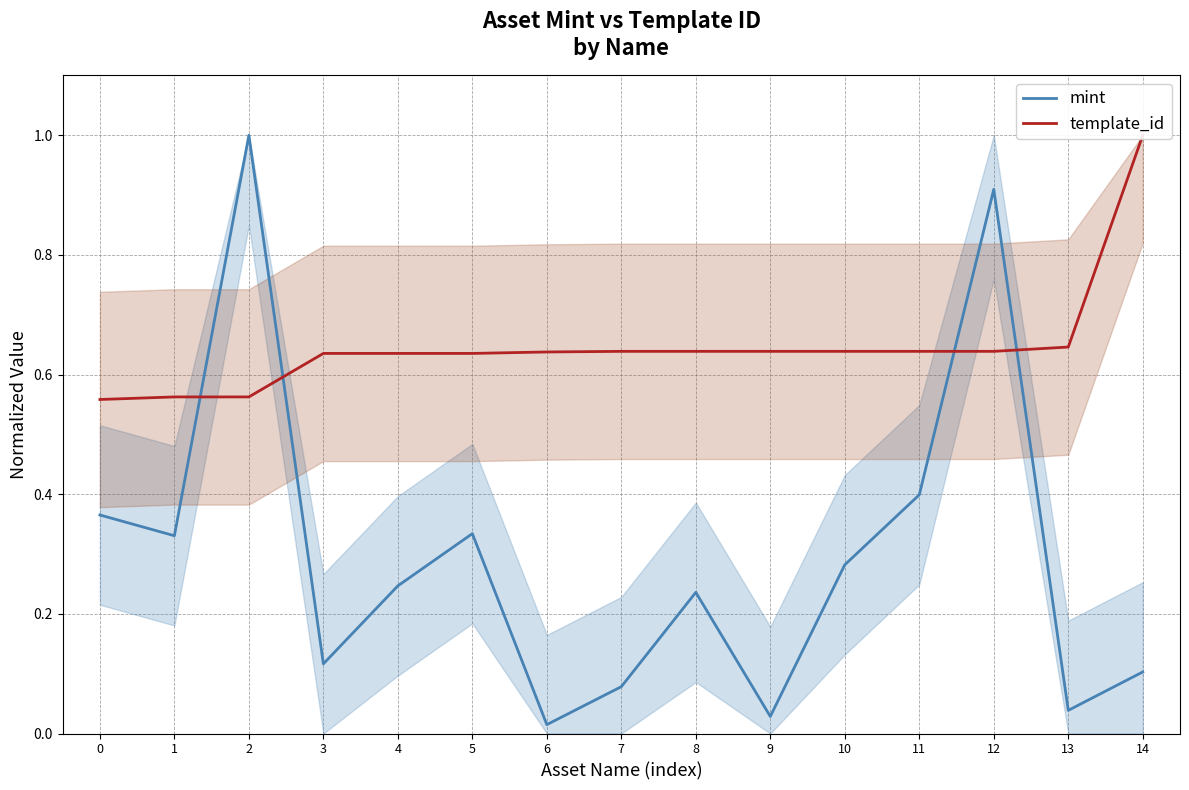

At which label is mint closest to 0?

6